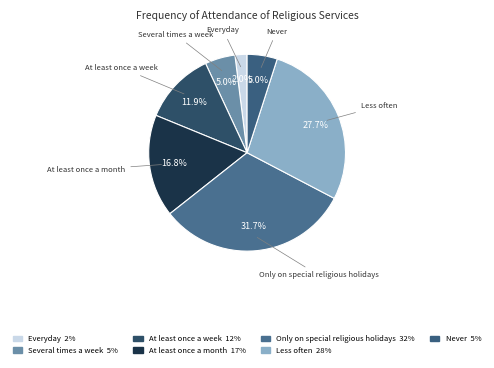

How many slices are in this pie chart?

7